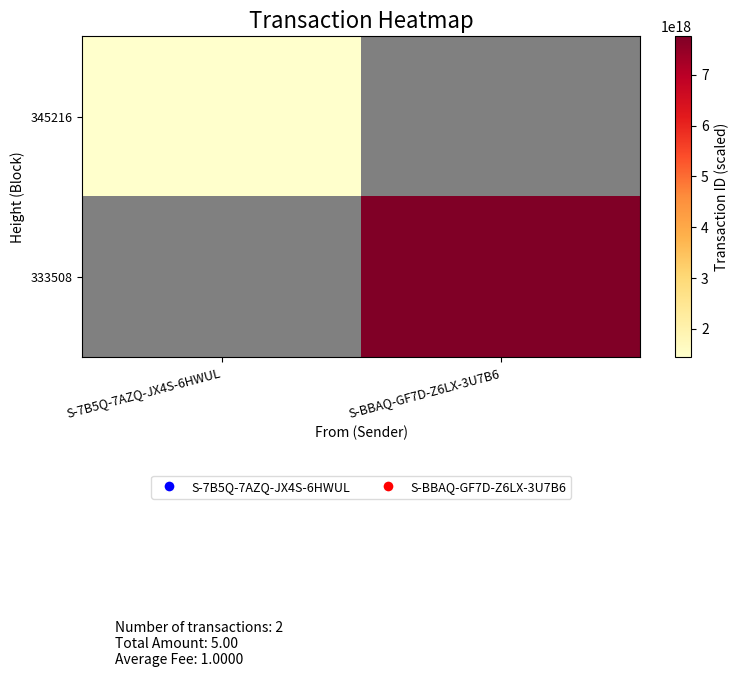

What is the maximum value shown in the chart?

7757175943464432640.0